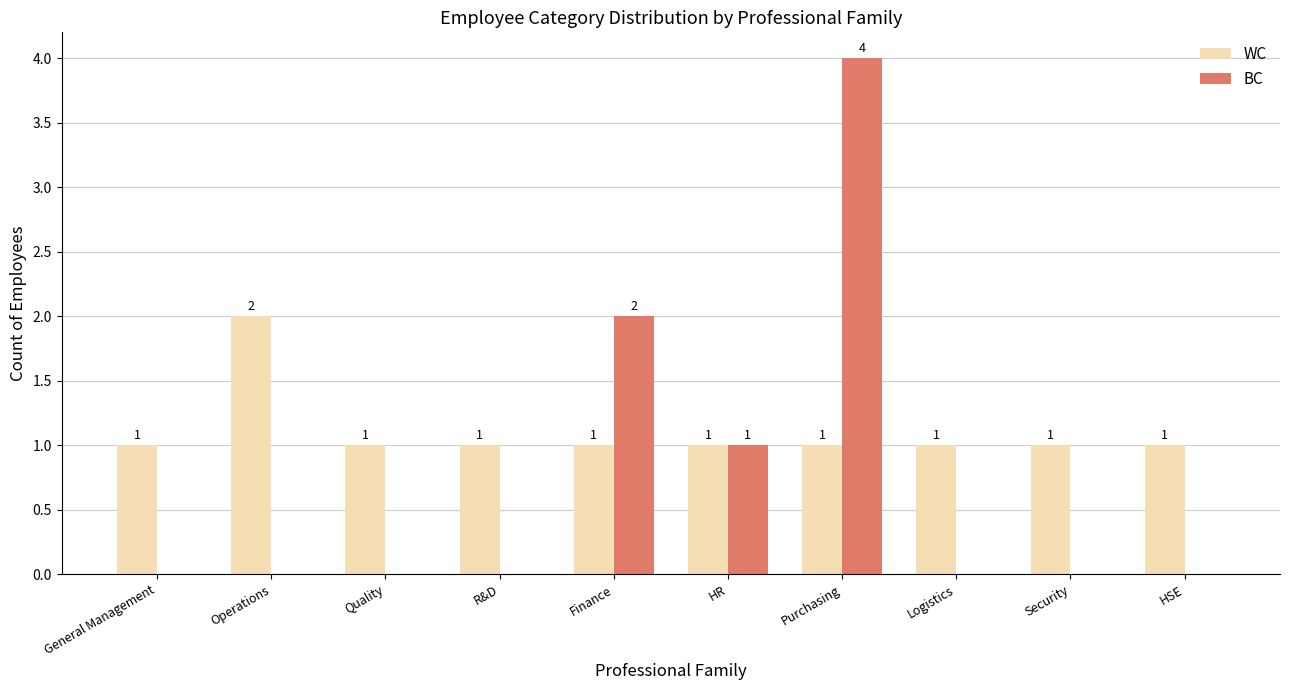

Reading right to left, extract all data points from this chart.

WC: HSE=1	Security=1	Logistics=1	Purchasing=1	HR=1	Finance=1	R&D=1	Quality=1	Operations=2	General Management=1
BC: HSE=0	Security=0	Logistics=0	Purchasing=4	HR=1	Finance=2	R&D=0	Quality=0	Operations=0	General Management=0